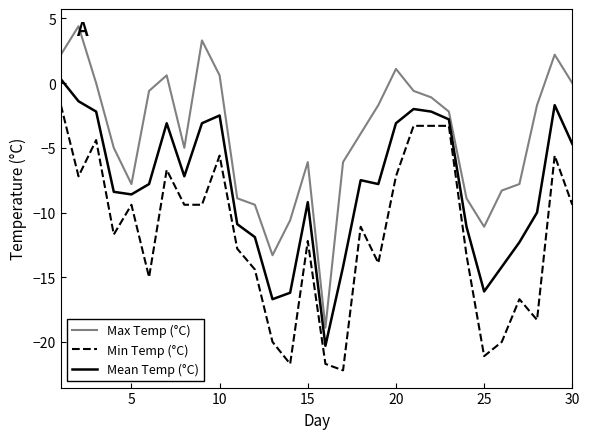

What is the difference between the second highest and minimum values in the Max Temp (°C) series?

22.2